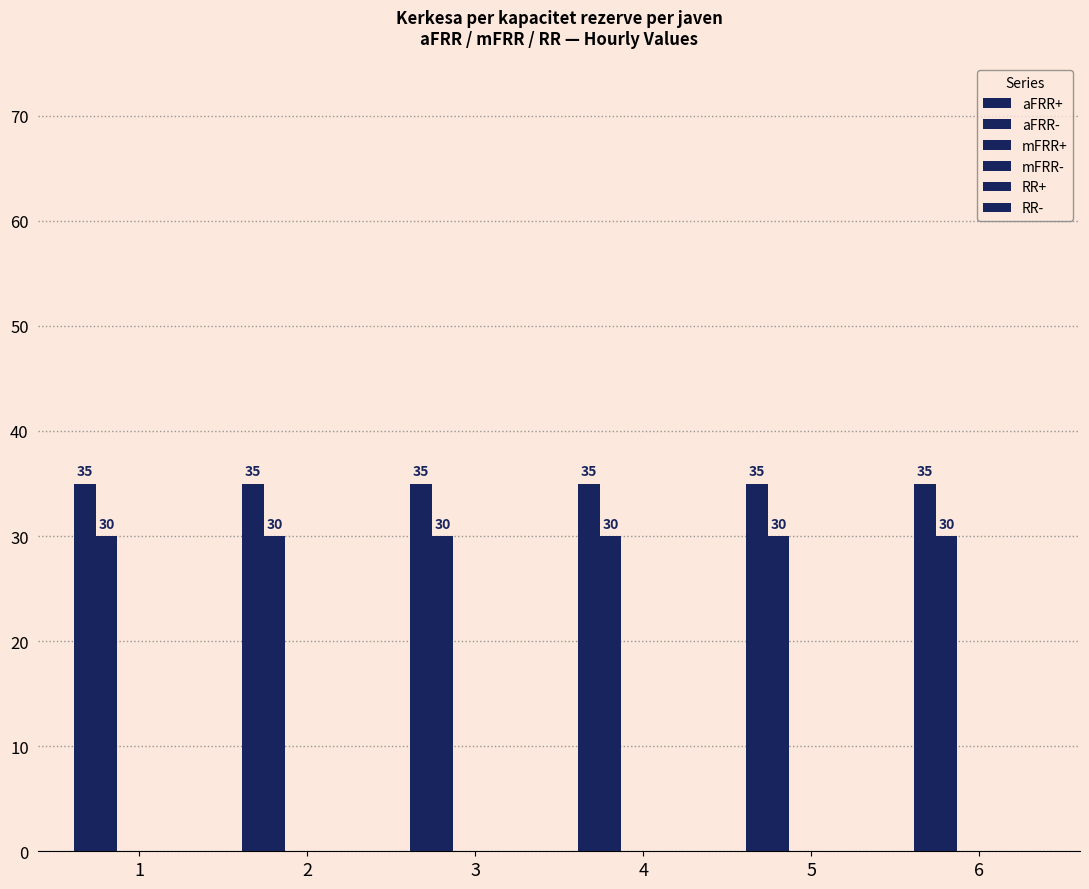

Count the number of data series in this chart.

2